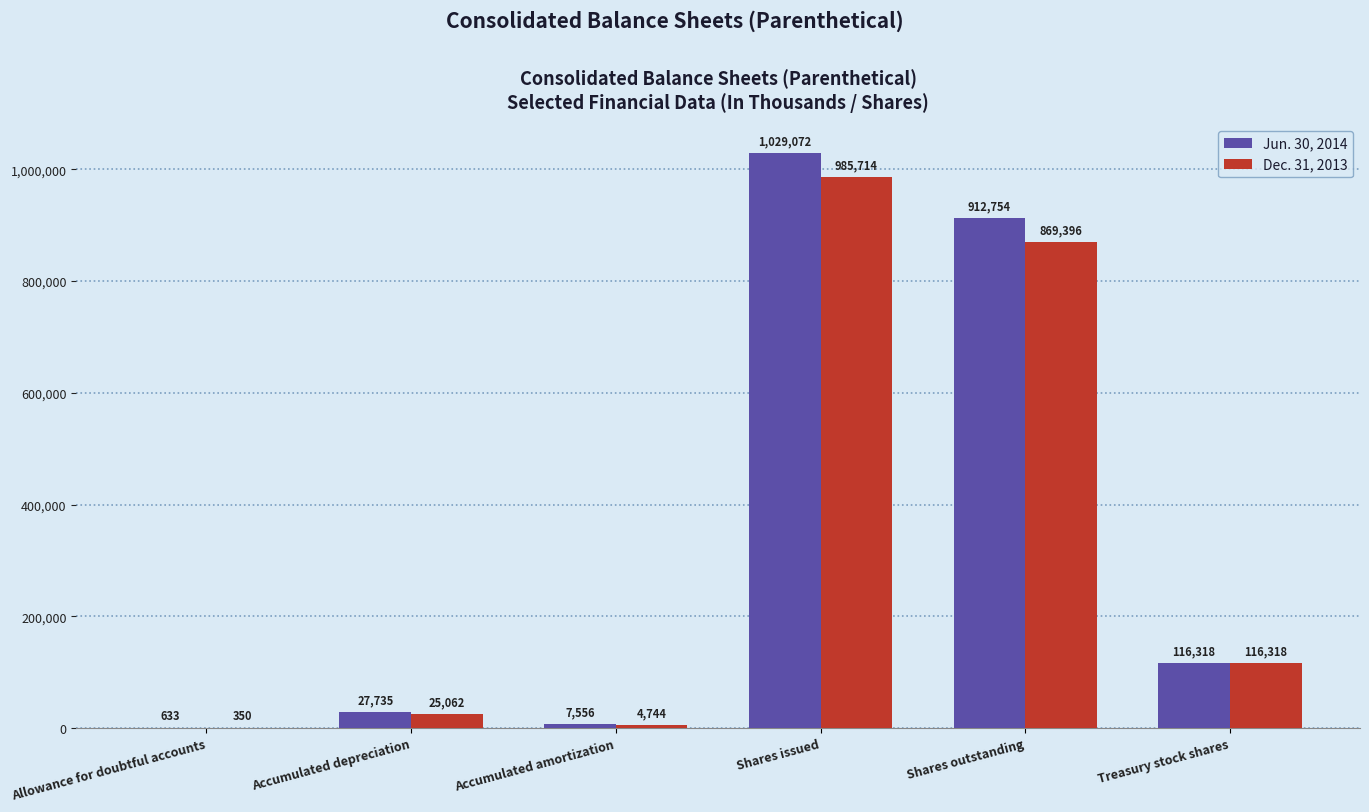

What is the difference between the Dec. 31, 2013 values at Allowance for doubtful accounts and Accumulated amortization?

4394